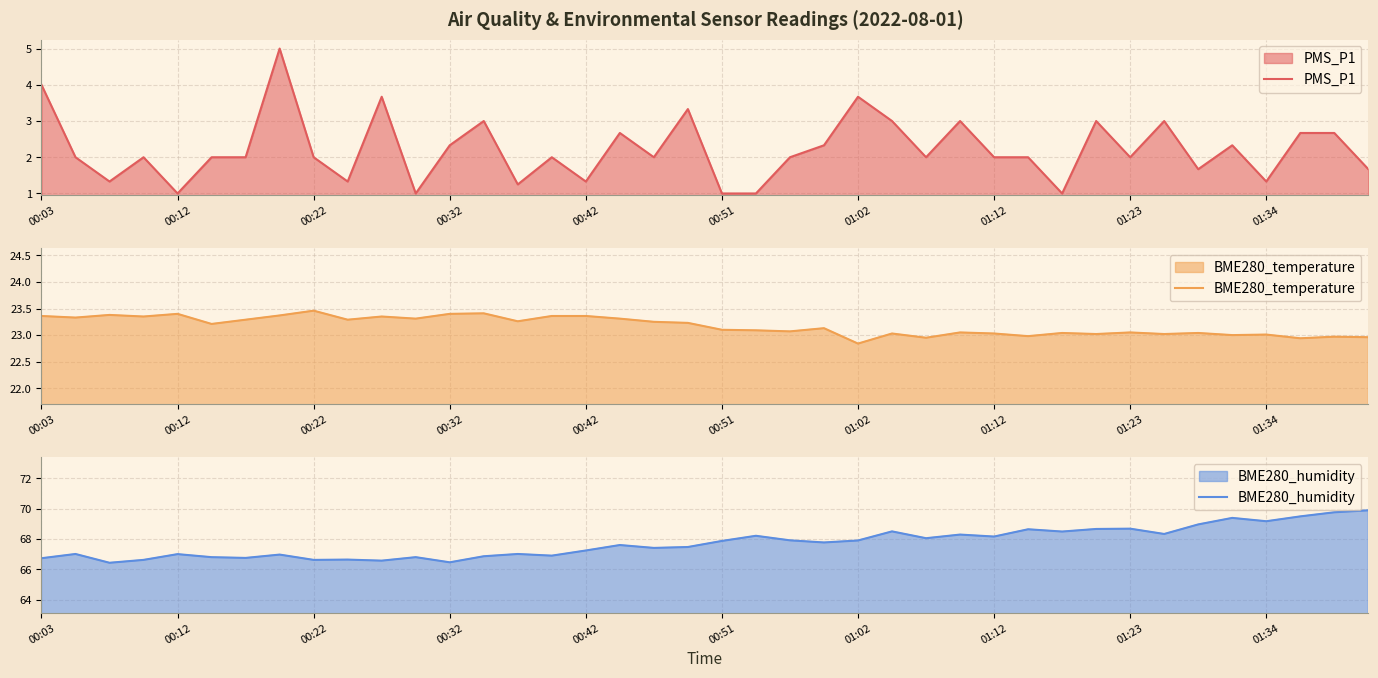

What is the sum of all BME280_temperature values?

927.0